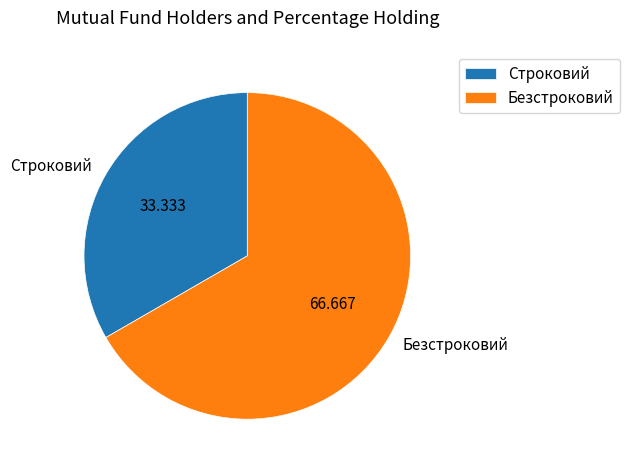

Which category has the biggest portion of the pie?

Безстроковий